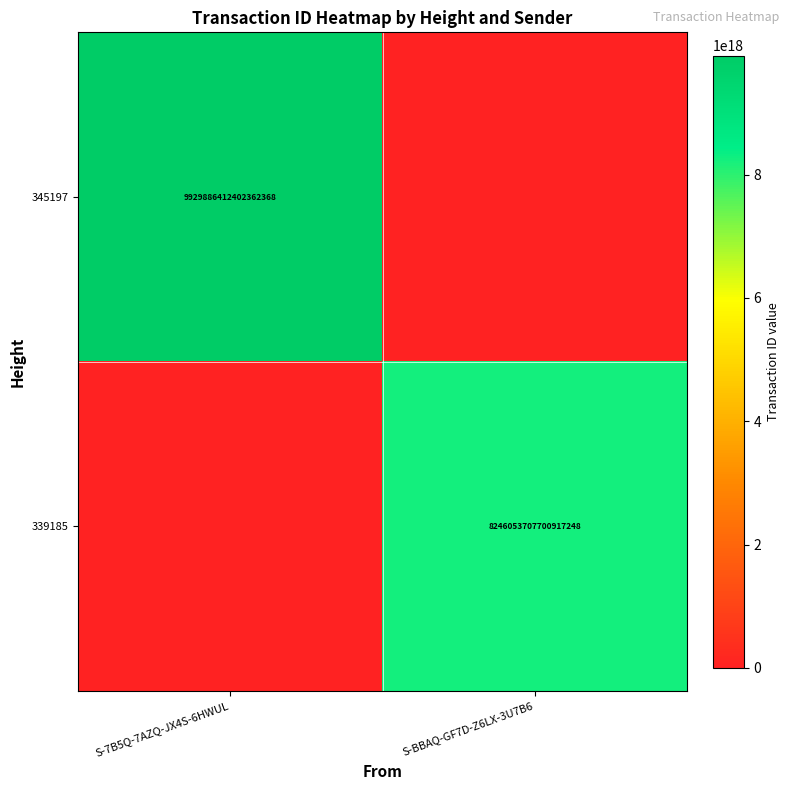

Count the number of categories in the chart.

2